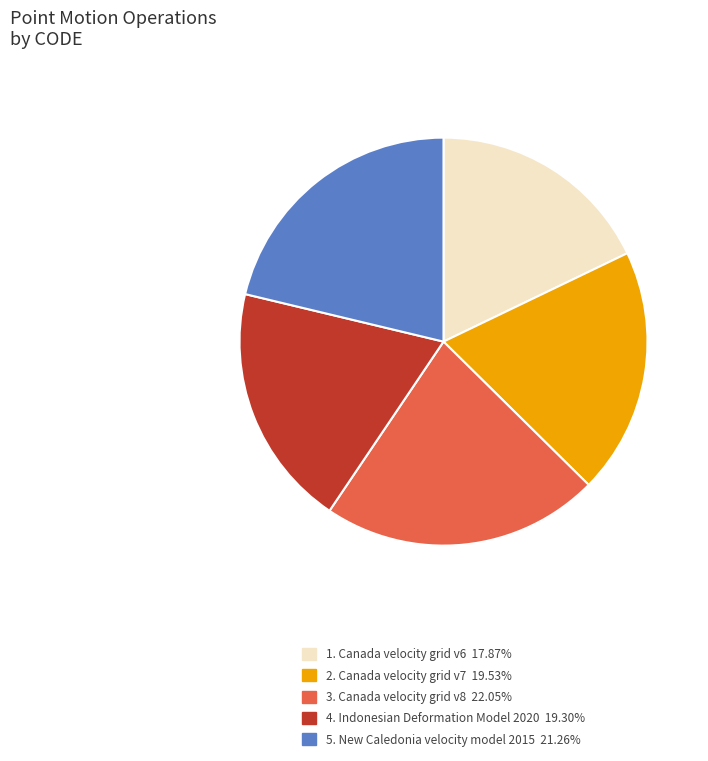

Is there any slice that represents more than half of the pie?

No